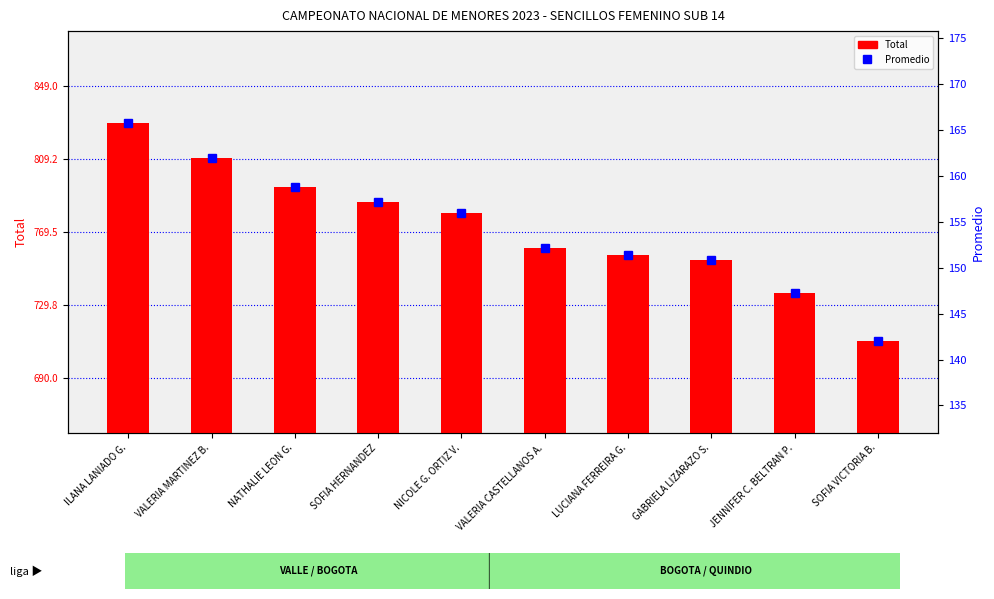

Which series has the widest spread of values?

Total